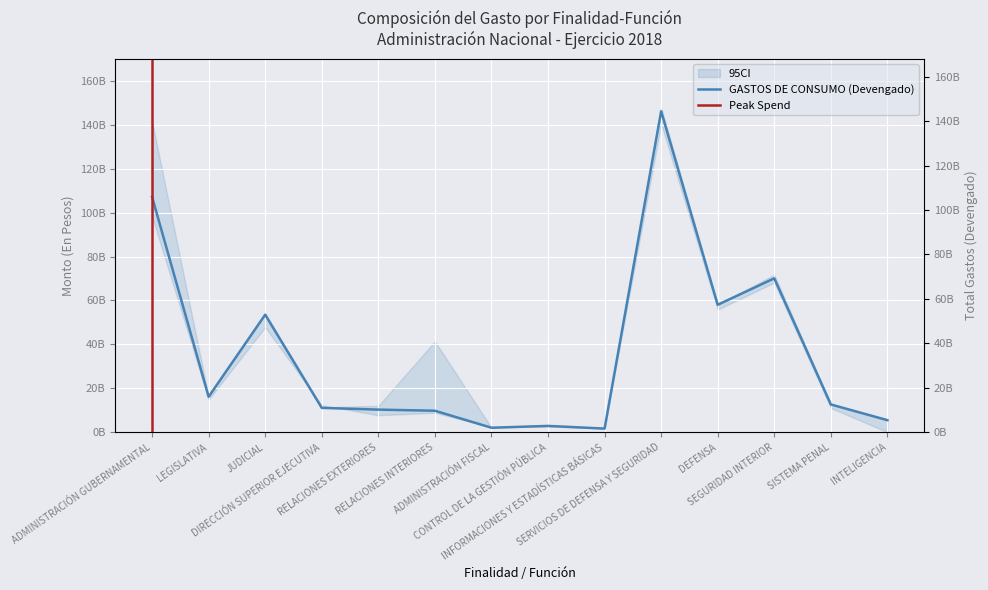

The value of GASTOS DE CONSUMO (Devengado) at CONTROL DE LA GESTIÓN PÚBLICA is 2841004130.8. True or false?

True